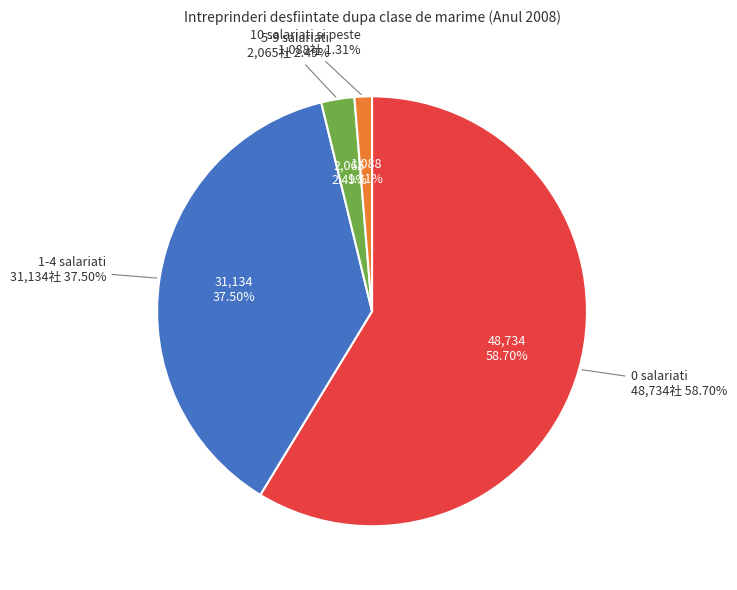

What is the total percentage of 10 salariati si peste and 0 salariati?

60.0%